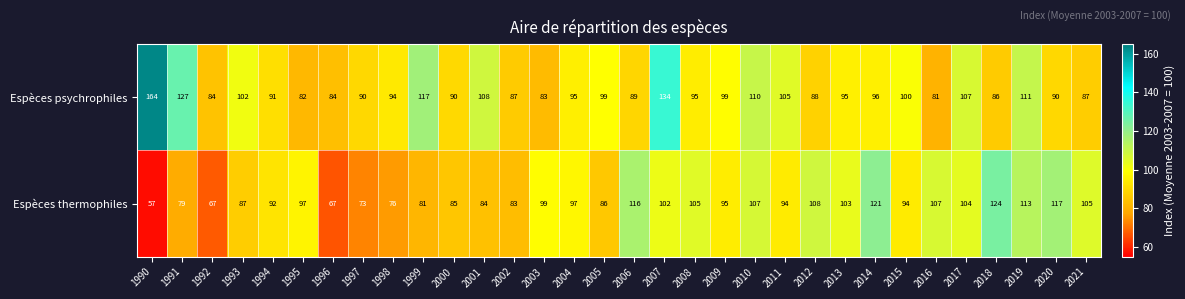

Is the value of Espèces psychrophiles at 1991 greater than the value of Espèces thermophiles at 1990?

Yes